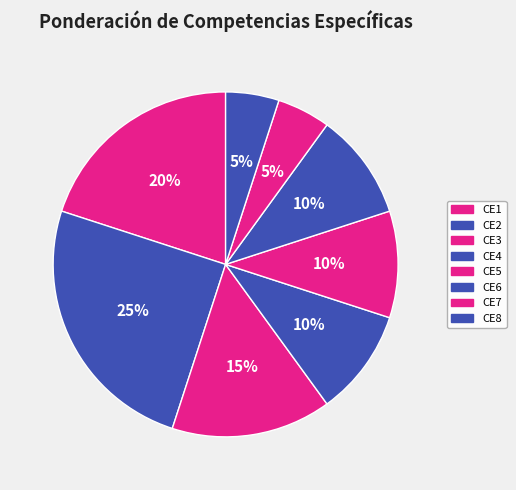

How many segments does this pie chart have?

8